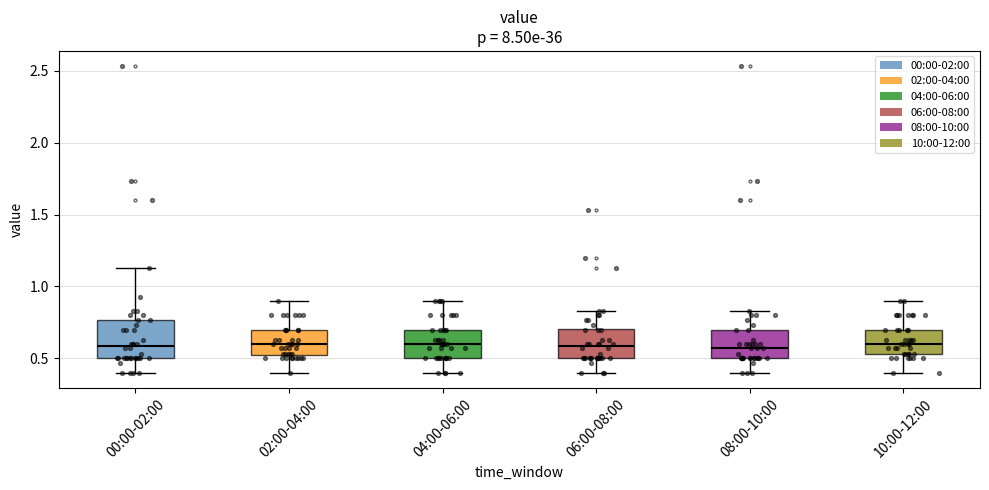

Comparing the boxes themselves (not the whiskers), which one is the tallest?

00:00-02:00